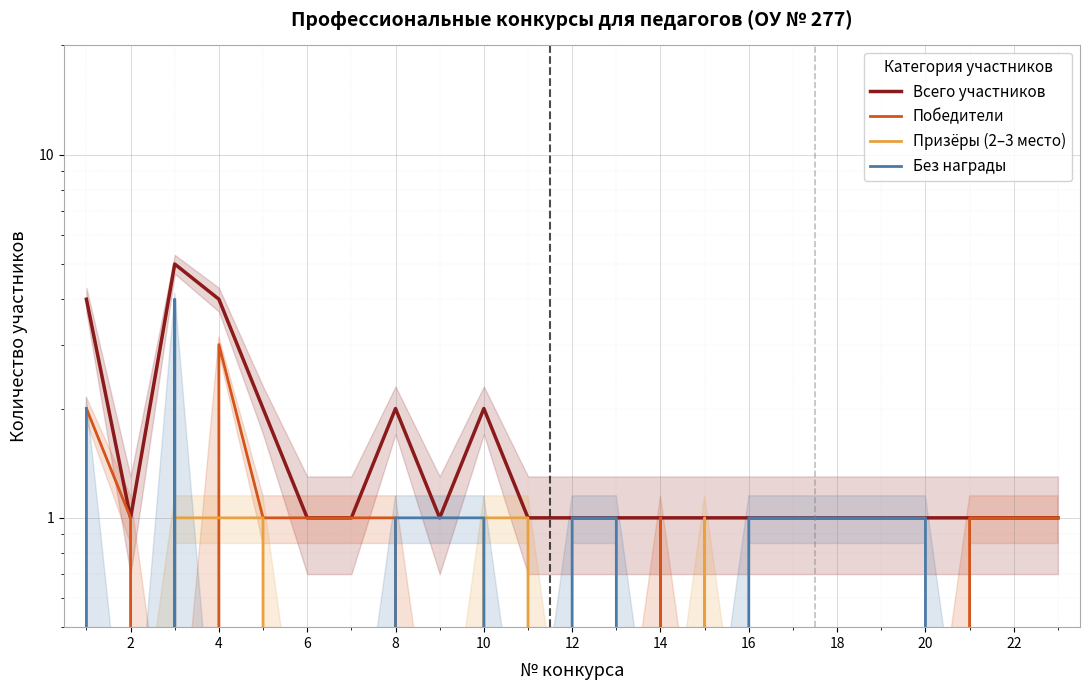

True or false: Всего участников has more than 0 points higher than both neighbors.

True